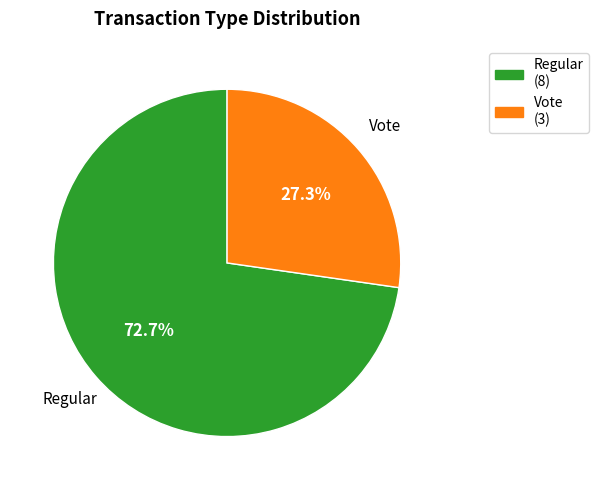

How many segments does this pie chart have?

2